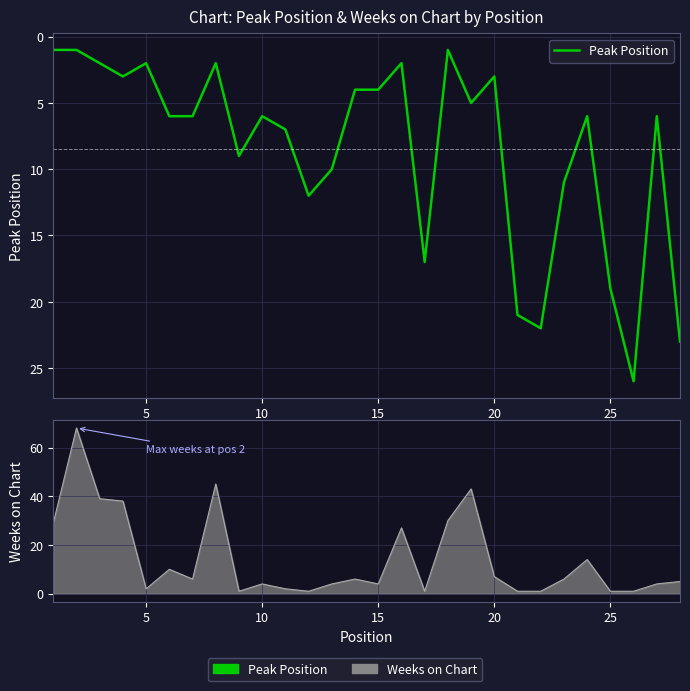

Reading right to left, what are all the values shown in this chart?

23	6	26	19	6	11	22	21	3	5	1	17	2	4	4	10	12	7	6	9	2	6	6	2	3	2	1	1